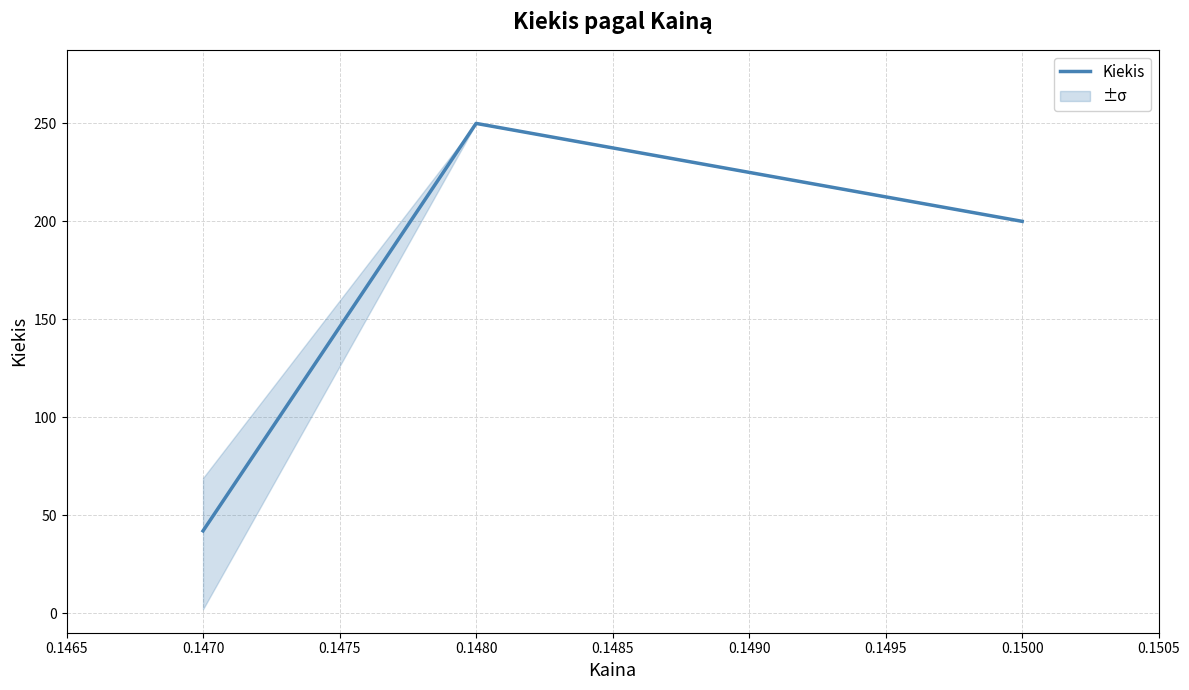

List the labels in order of Kiekis value, largest first.

0.1480, 0.1500, 0.1470